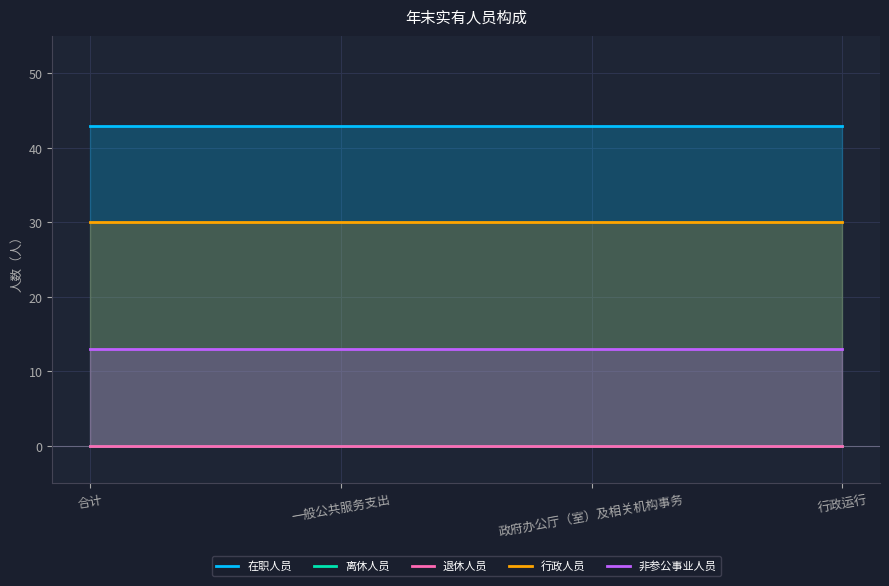

Reading left to right, what are all the values shown in this chart?

在职人员: 合计=43	一般公共服务支出=43	政府办公厅（室）及相关机构事务=43	行政运行=43
离休人员: 合计=0	一般公共服务支出=0	政府办公厅（室）及相关机构事务=0	行政运行=0
退休人员: 合计=0	一般公共服务支出=0	政府办公厅（室）及相关机构事务=0	行政运行=0
行政人员: 合计=30	一般公共服务支出=30	政府办公厅（室）及相关机构事务=30	行政运行=30
非参公事业人员: 合计=13	一般公共服务支出=13	政府办公厅（室）及相关机构事务=13	行政运行=13